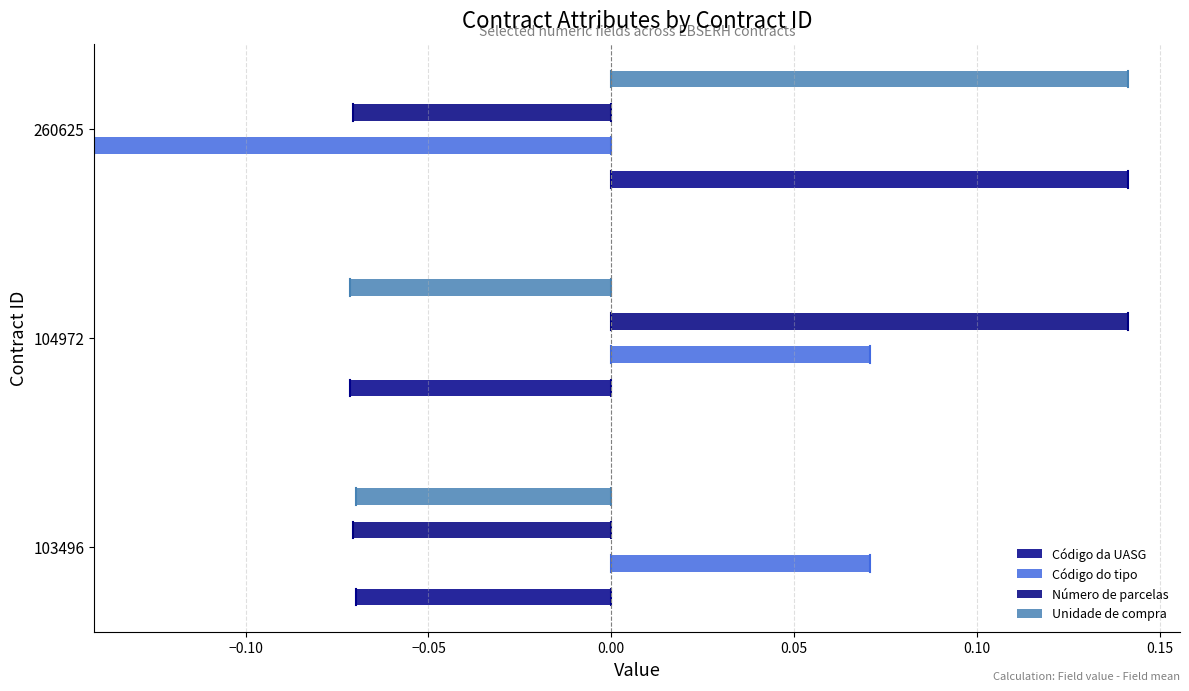

Between 103496 and 260625, which series saw the biggest shift?

Código da UASG